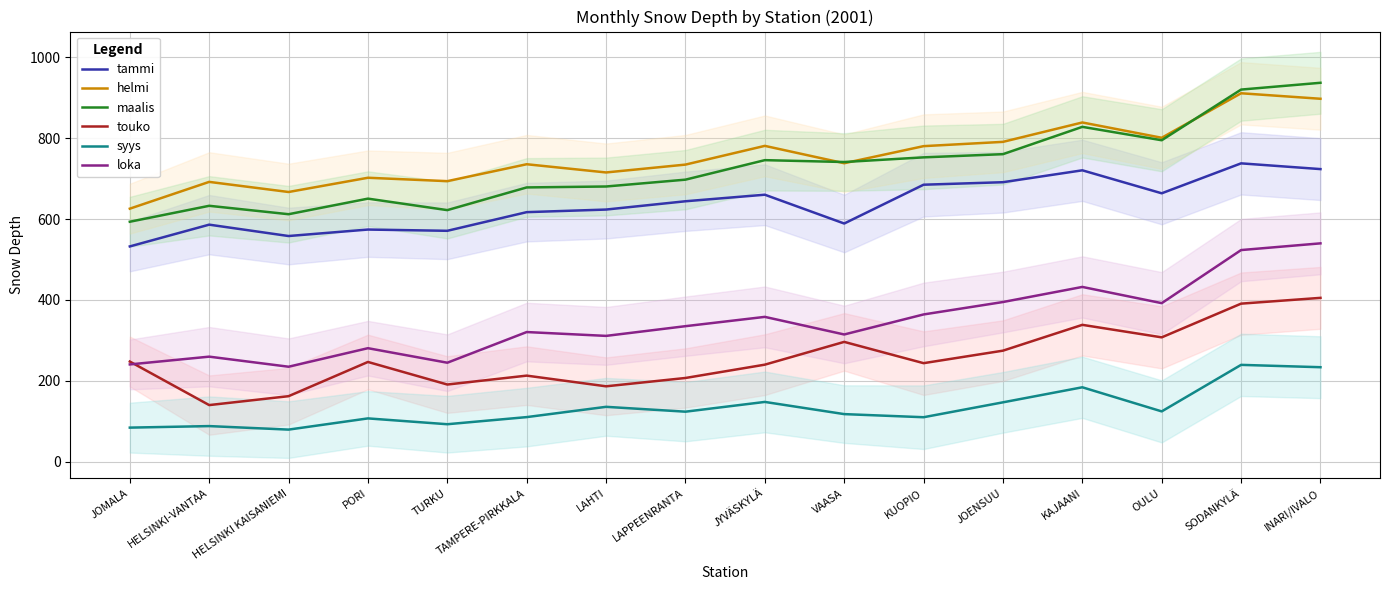

True or false: touko has a value of 124.9 at PORI.

False